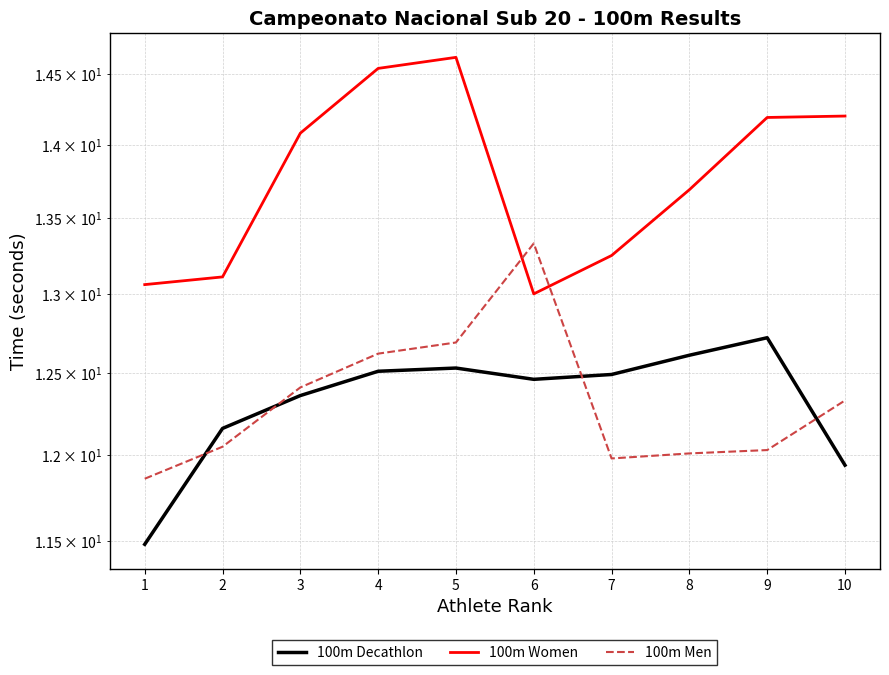

Which series has the largest total across all categories?

100m Women